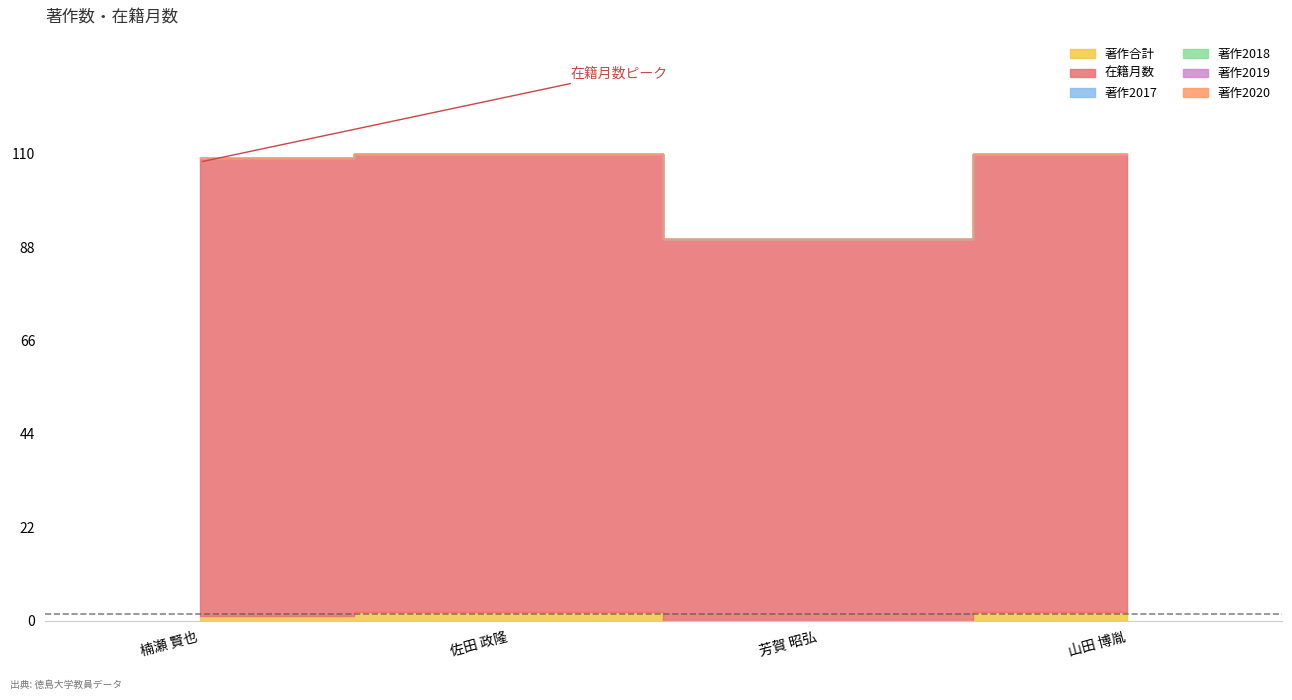

Reading left to right, extract all data points from this chart.

著作合計: 1	2	0	2
在籍月数: 108	108	90	108
著作2017: 0	0	0	0
著作2018: 0	0	0	0
著作2019: 0	0	0	0
著作2020: 0	0	0	0